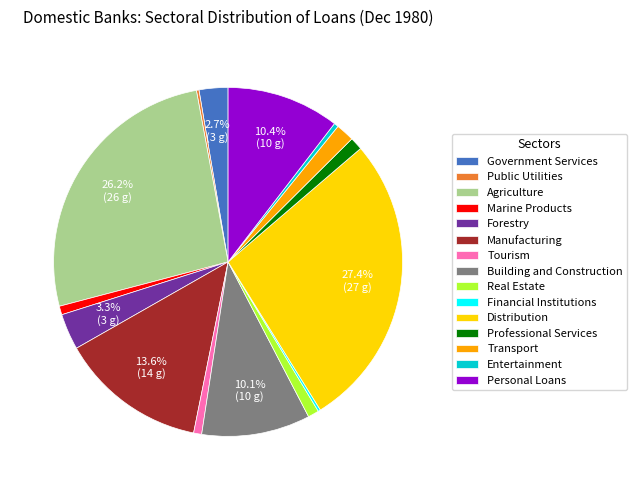

Is Government Services the majority of the pie?

No